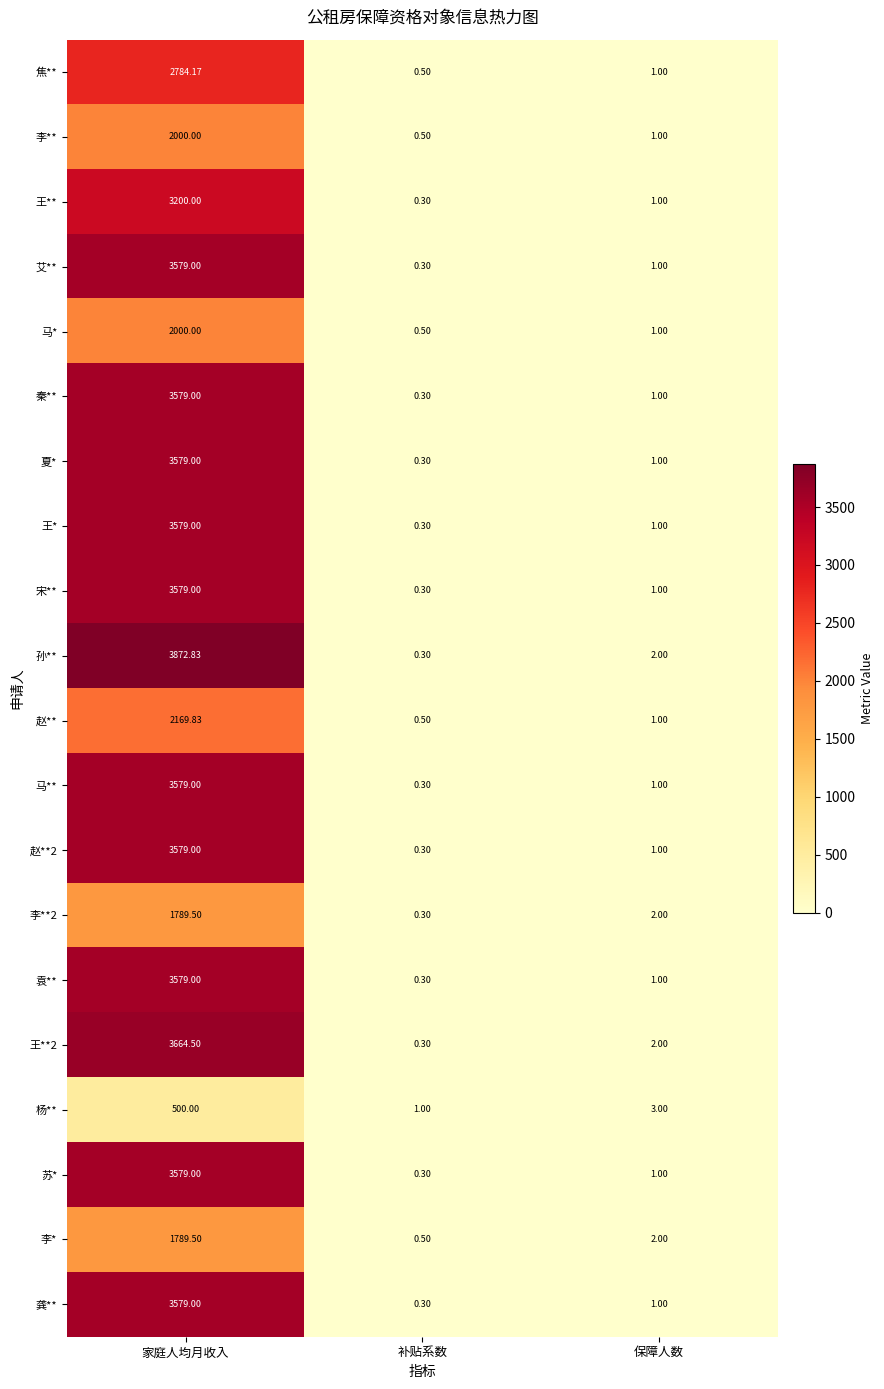

Is the value of 艾** at 家庭人均月收入 greater than the value of 苏* at 保障人数?

Yes